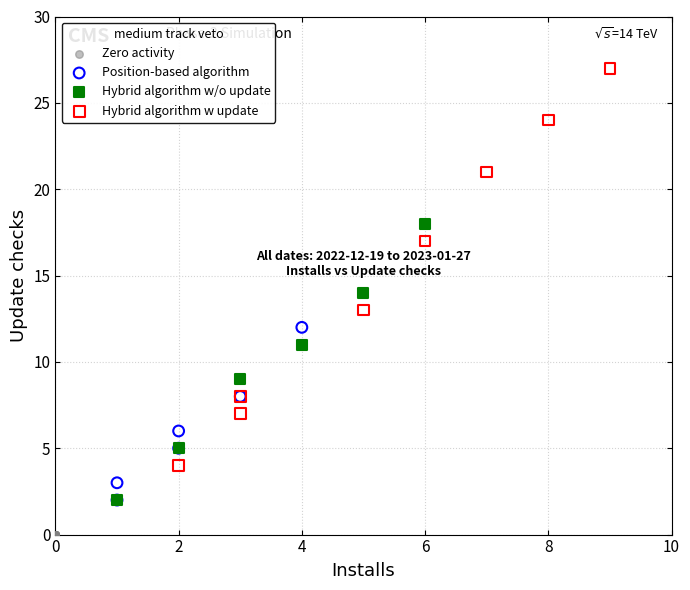

Which series reaches the minimum Y coordinate?

Zero activity